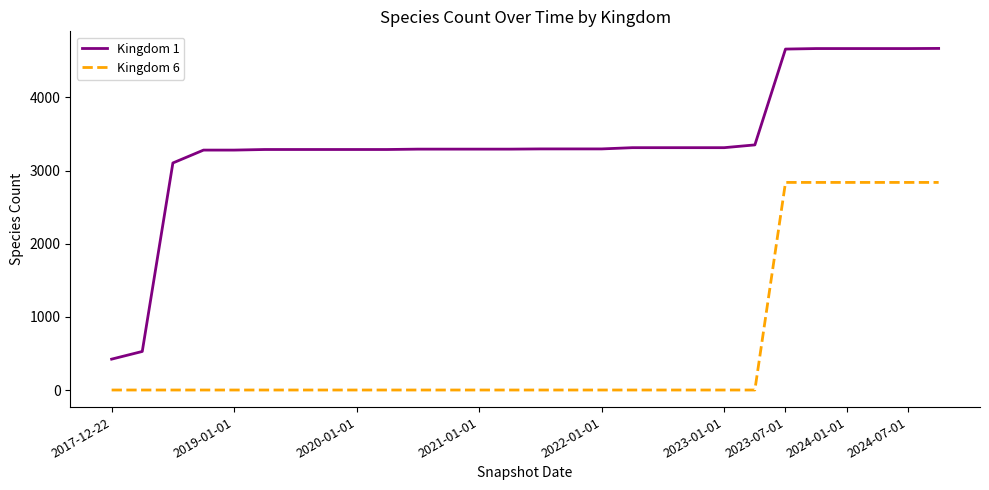

What is the greatest value displayed?

4670